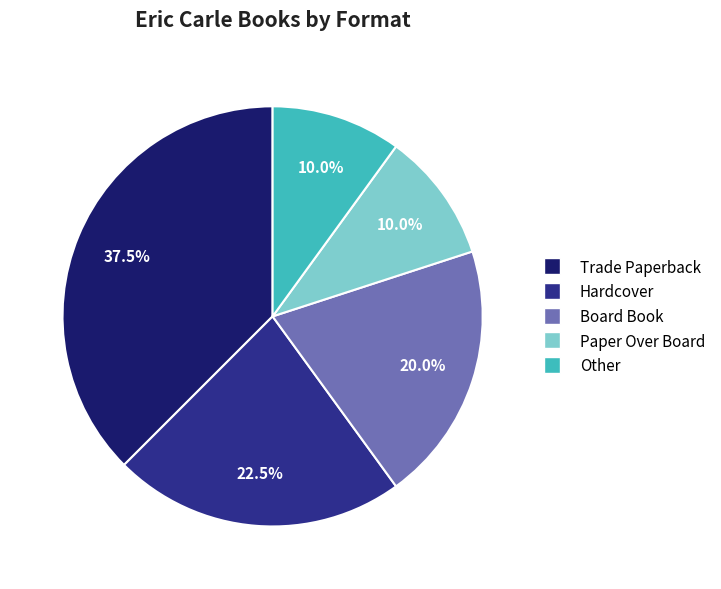

Does Board Book represent more than half of the total?

No